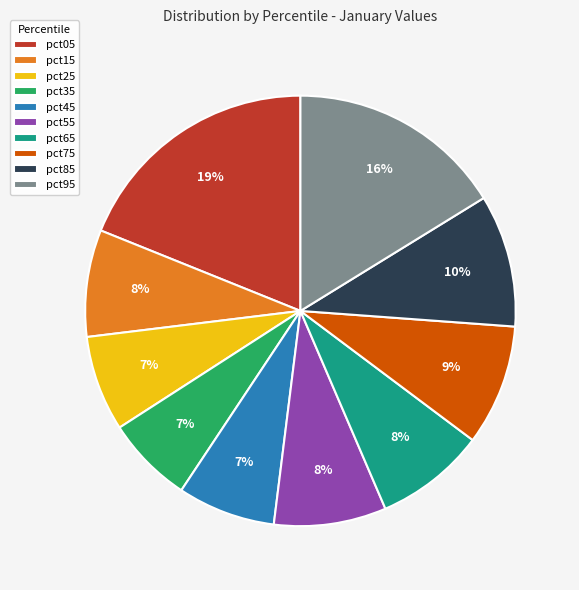

How many segments does this pie chart have?

10